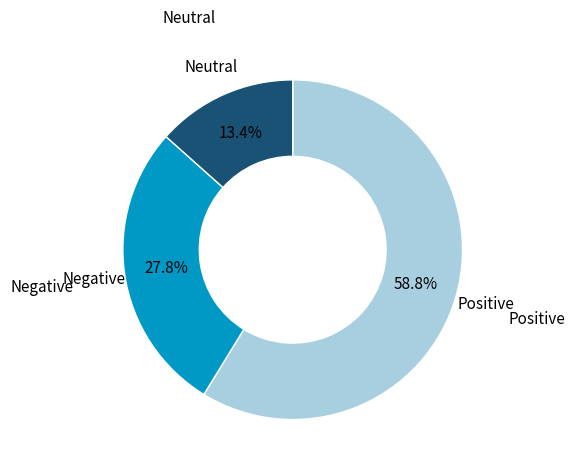

To the nearest percent, what is the difference between the largest and smallest slice percentages?

45%